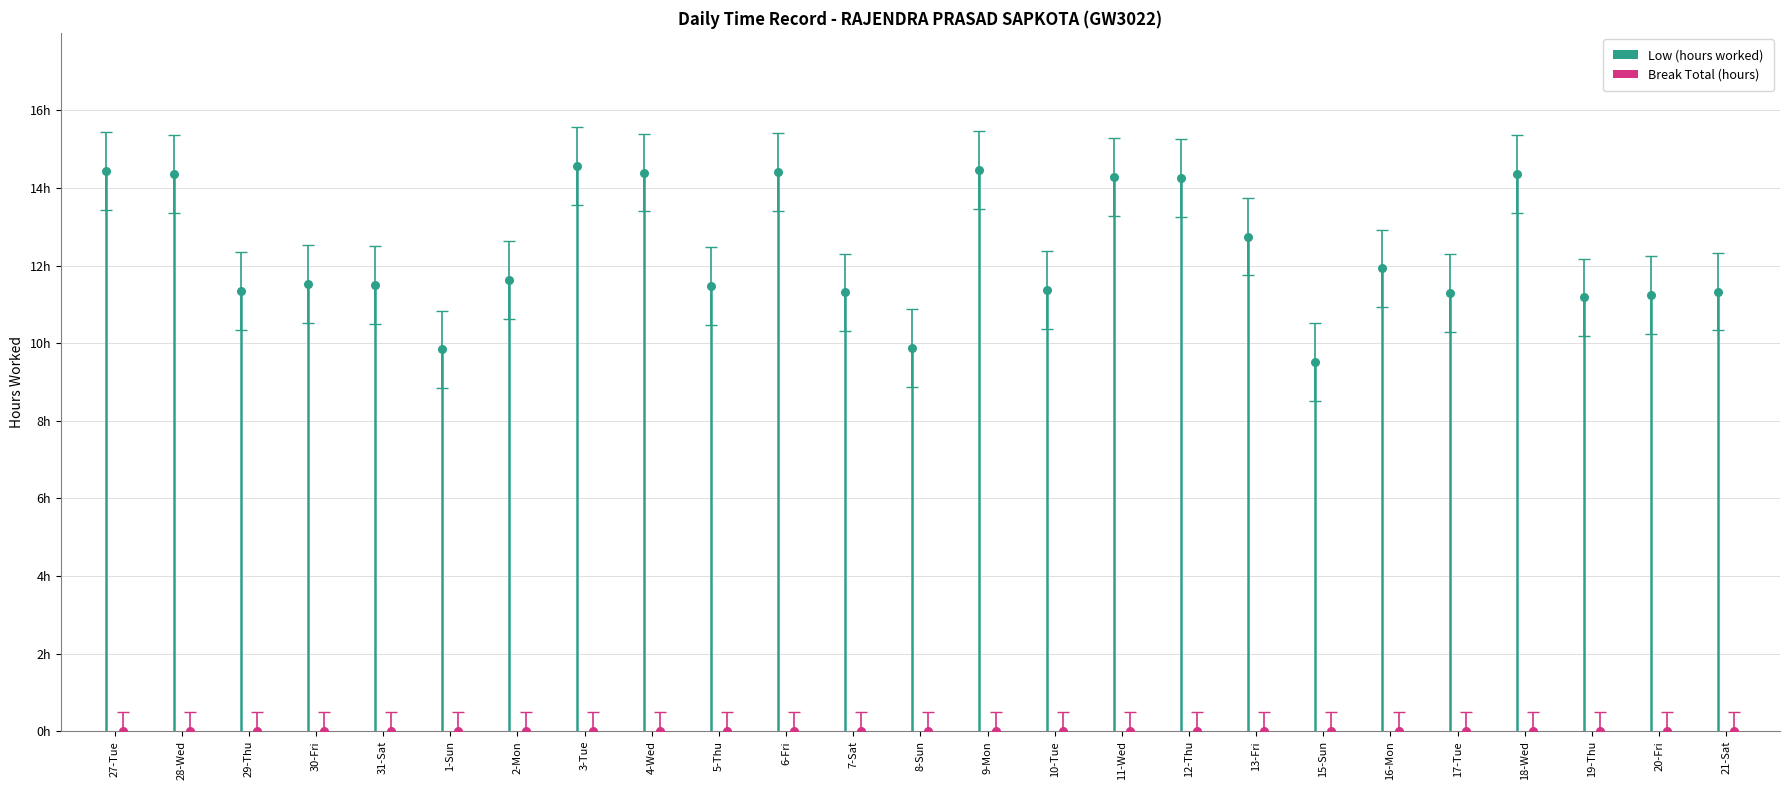

What is the ratio of the value at 29-Thu to the value at 12-Thu?

0.8